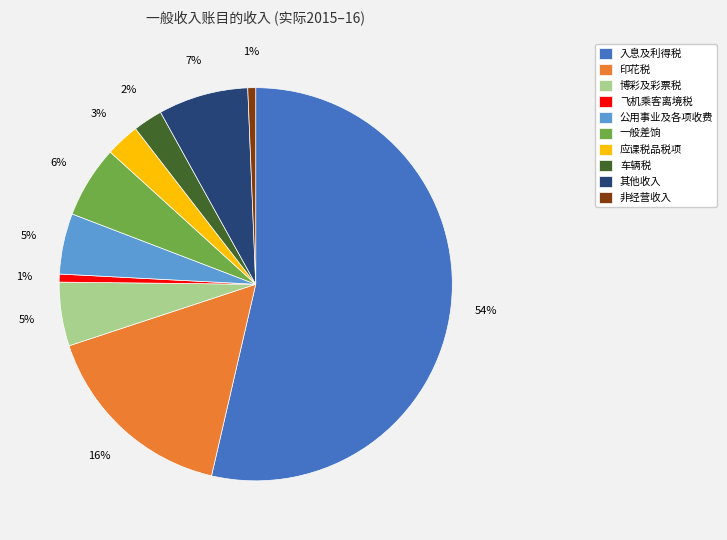

Between 非经营收入 and 应课税品税项, which is larger?

应课税品税项